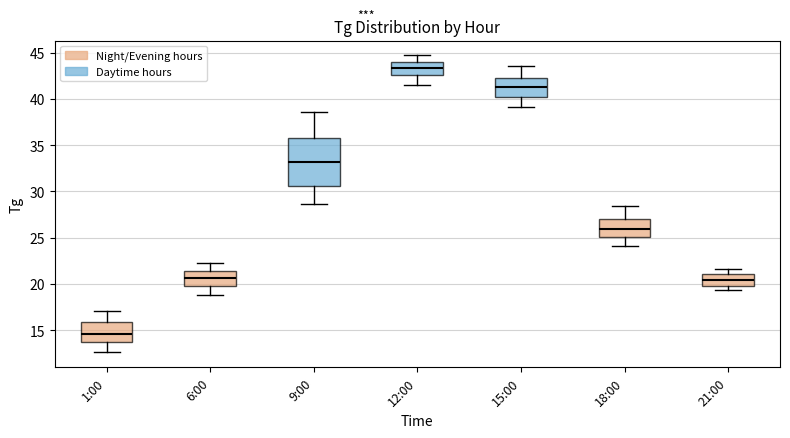

Which box's median line is the lowest?

1:00